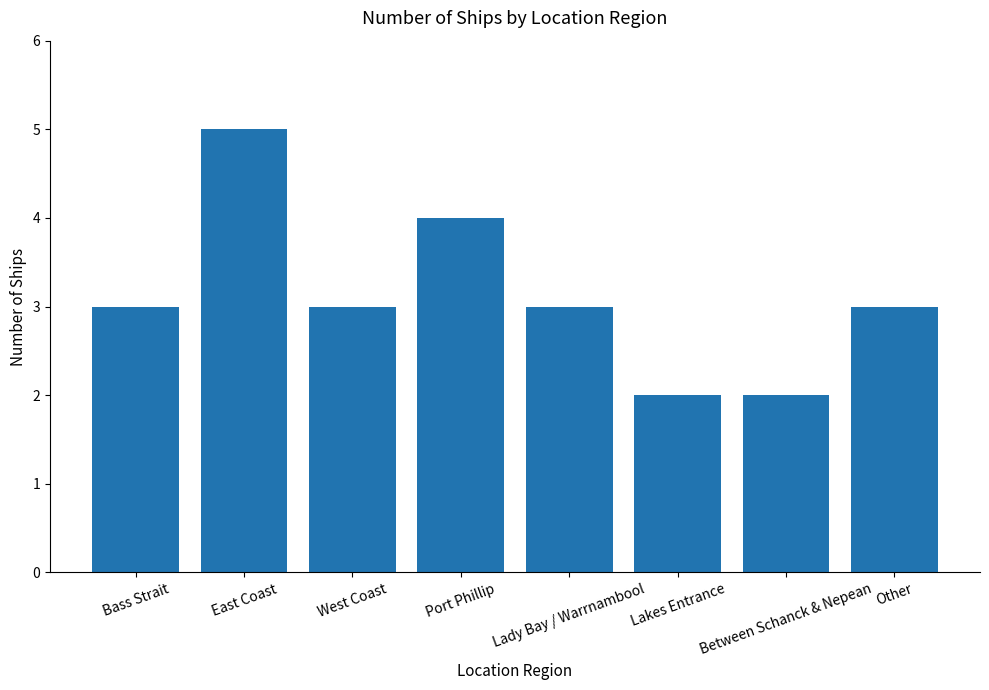

Does the chart contain any negative values?

No